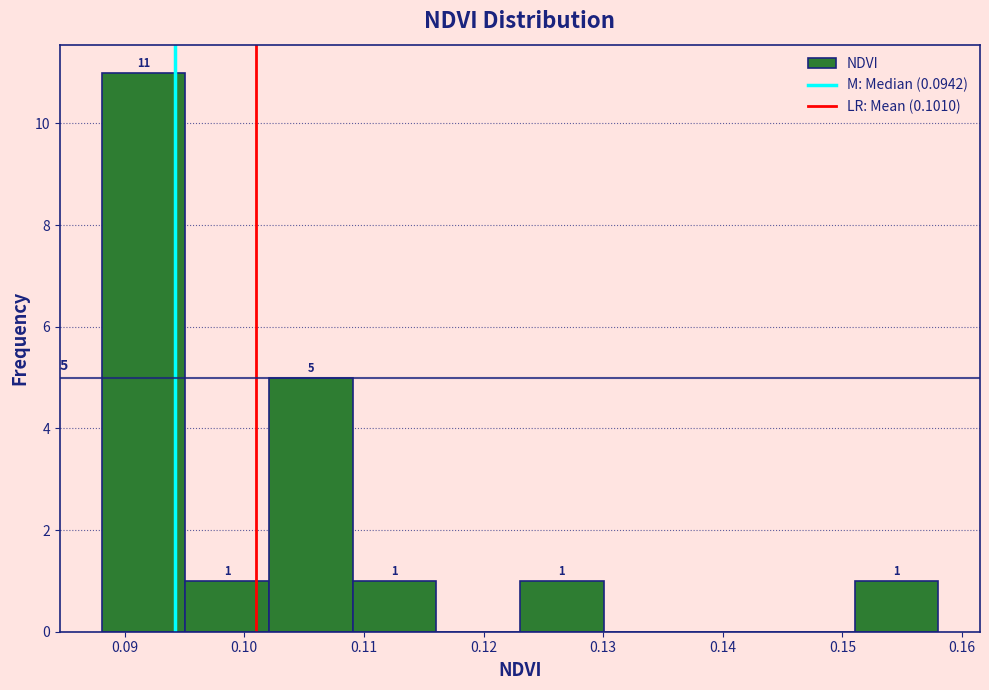

Which range on the x-axis has the tallest bar?

0.088 to 0.095